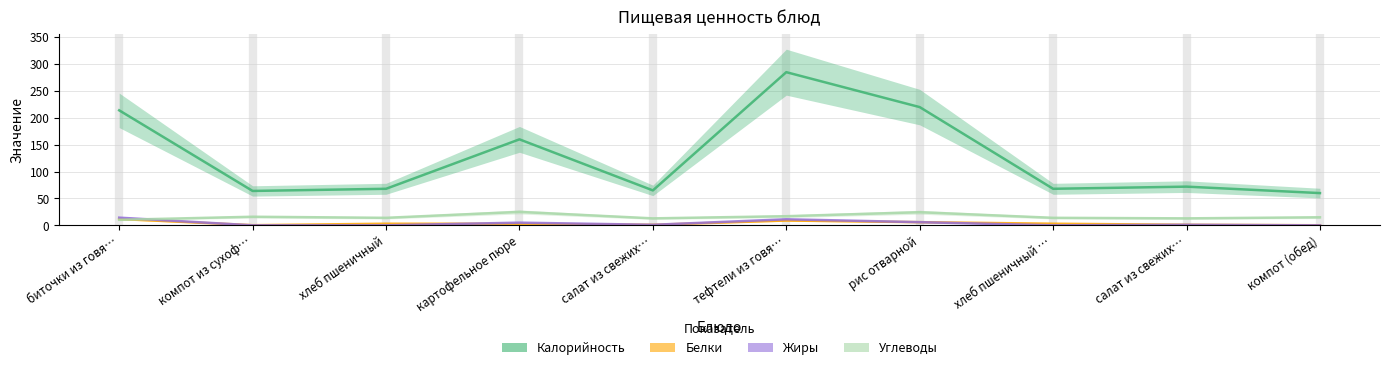

In Жиры, how many points are higher than both neighbors (excluding endpoints)?

3